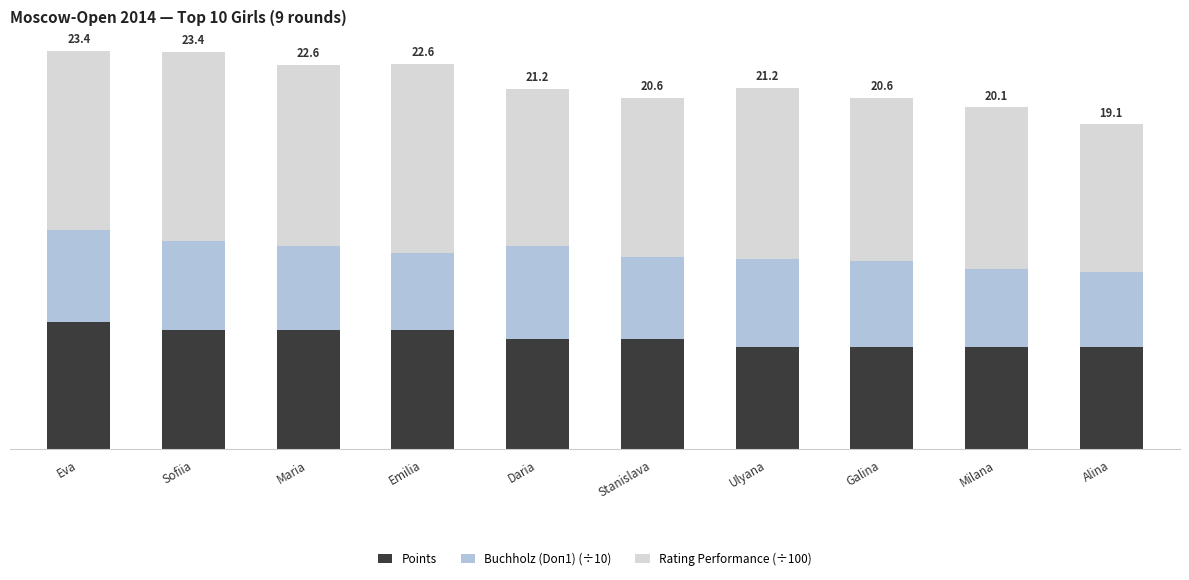

Does the chart contain stacked bars?

Yes